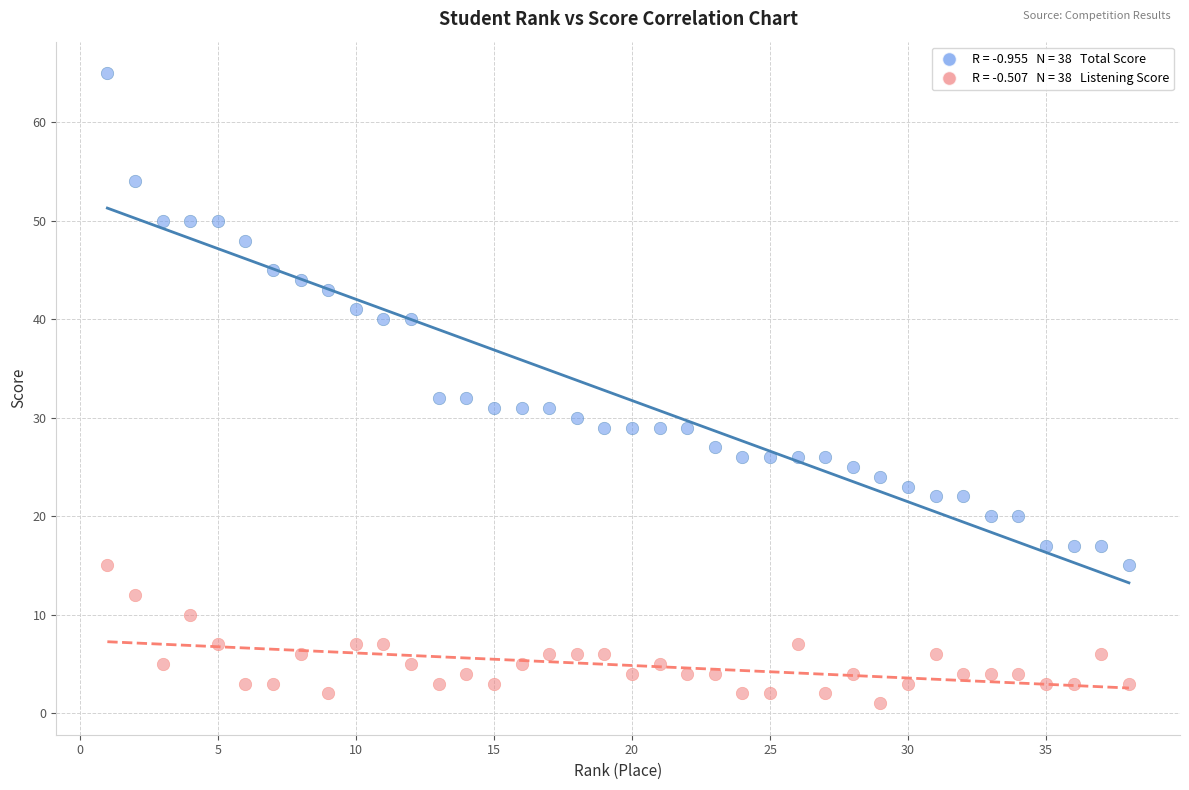

Across all data points, what is the range of Y values (max minus min)?

64